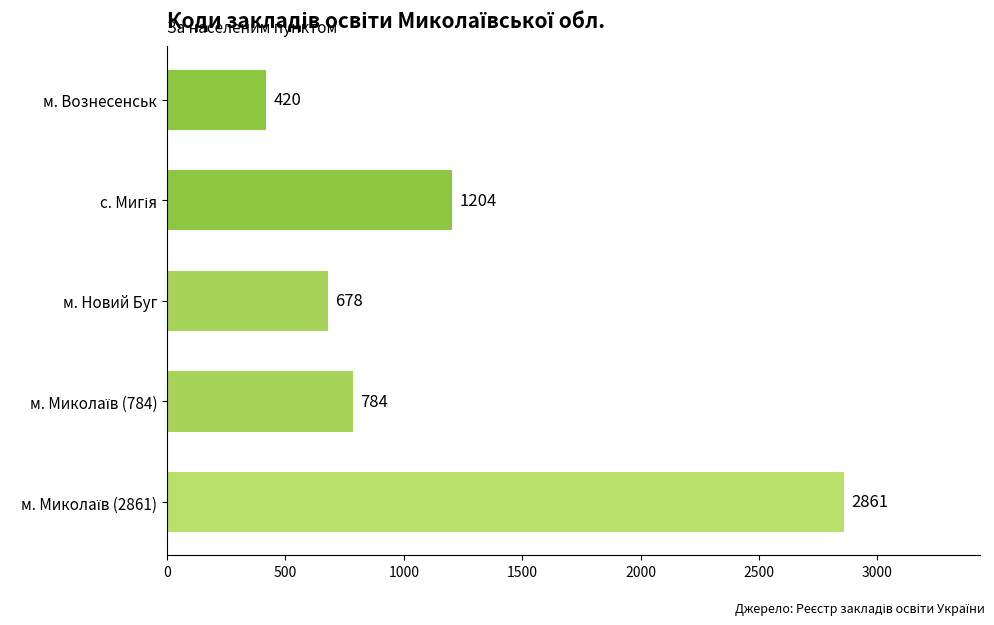

How many data points are less than 784?

2